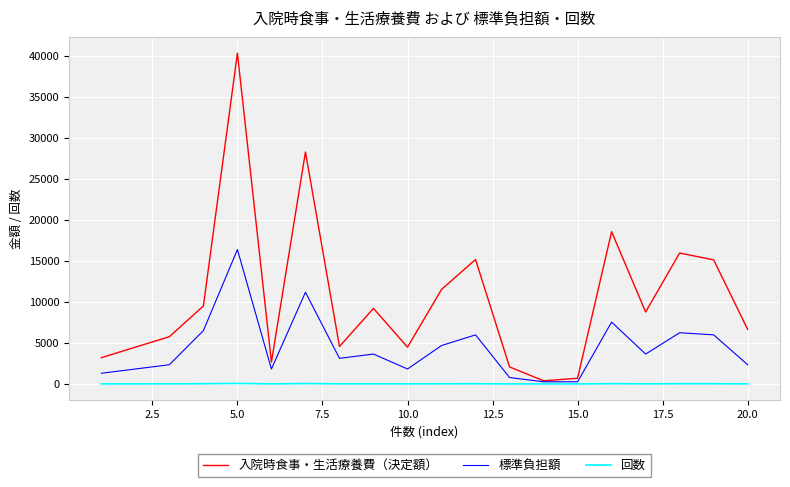

Which series has the largest total across all categories?

入院時食事・生活療養費（決定額）